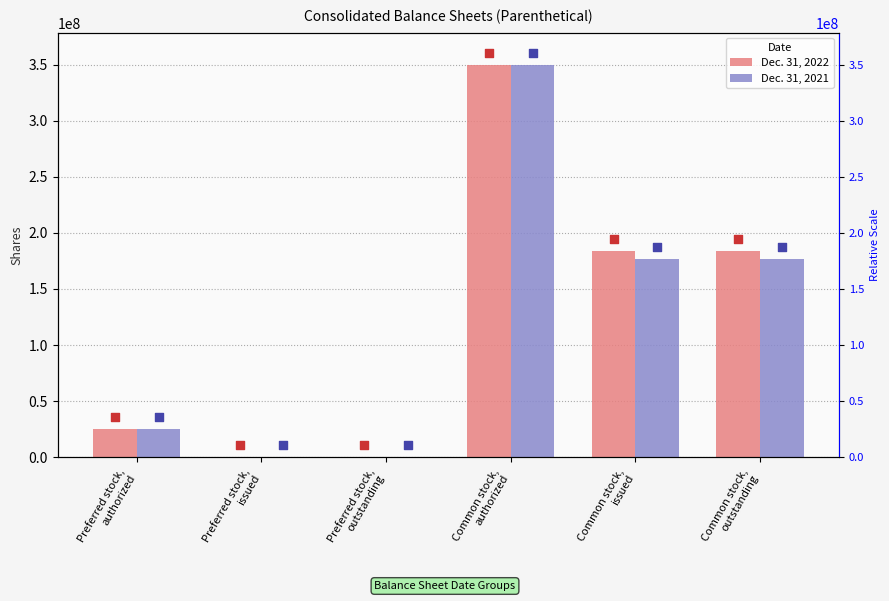

Which series has the widest spread of Y values?

Dec. 31, 2022